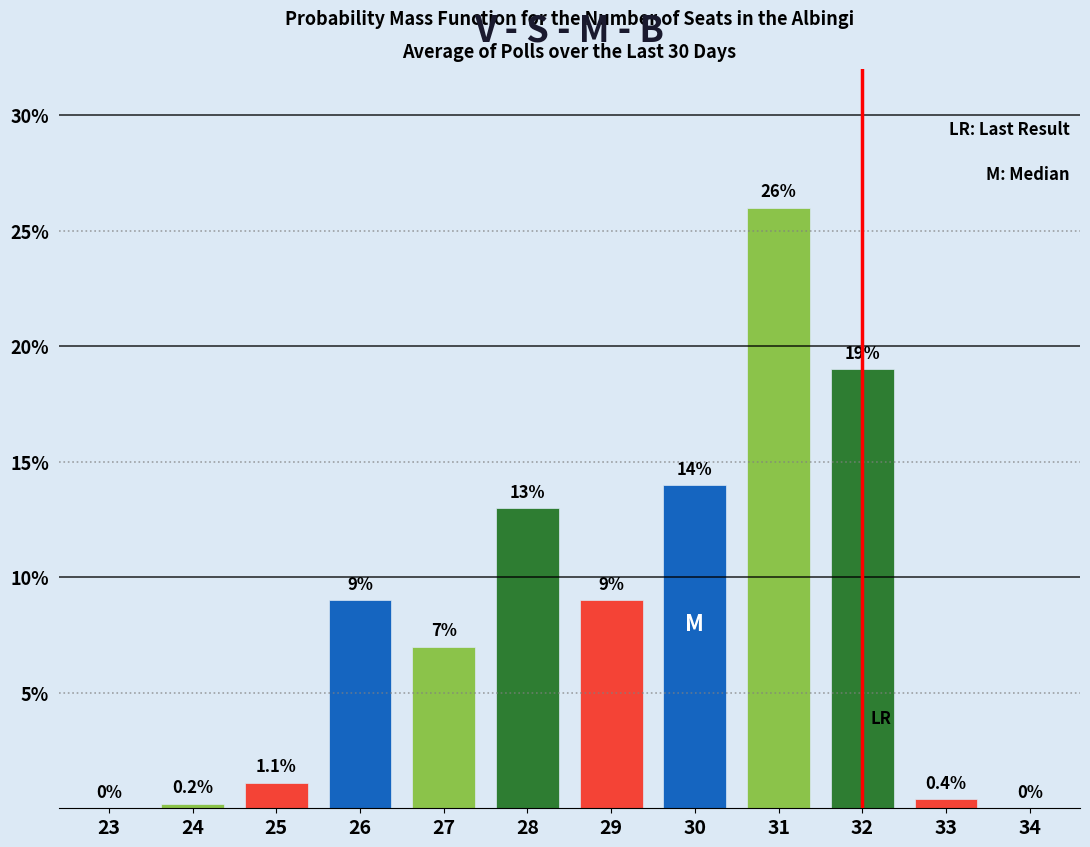

At which label is the value closest to 13?

28